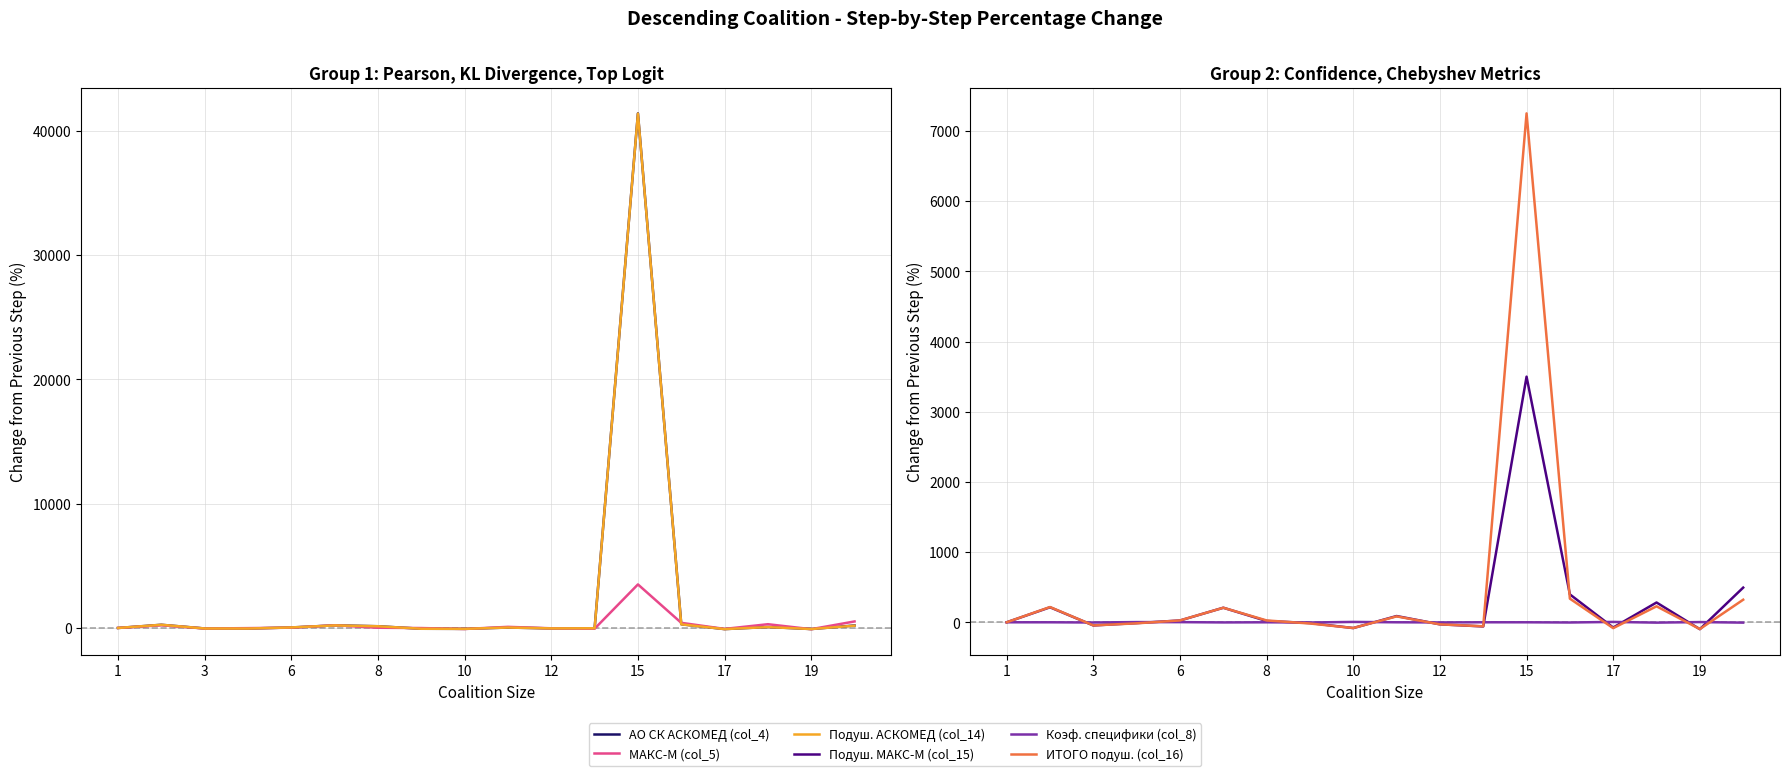

Reading left to right, transcribe all the data shown in this chart.

АО СК АСКОМЕД (col_4): 0.0	255.8	-41.1	-49.0	39.5	209.3	137.8	-63.4	-72.1	33.2	-34.8	-22.9	41387.9	300.6	-91.8	78.1	-86.2	198.2
МАКС-М (col_5): 0.0	213.9	-43.1	-13.8	22.9	213.3	18.5	-8.0	-83.1	88.7	-27.6	-59.2	3501.4	412.7	-76.3	301.2	-98.3	524.2
Подуш. АСКОМЕД (col_14): 0.0	255.7	-42.8	-47.5	42.5	203.4	137.5	-64.5	-70.7	33.3	-36.1	-22.9	41371.4	288.7	-91.4	69.5	-85.8	183.8
Подуш. МАКС-М (col_15): 0.0	213.9	-44.7	-11.4	25.5	207.3	18.4	-10.7	-82.3	88.8	-29.1	-59.2	3500.0	397.5	-75.1	281.8	-98.3	493.9
Коэф. специфики (col_8): 0.0	-0.0	-2.9	2.9	2.1	-1.9	-0.1	-2.9	5.0	0.1	-2.0	0.1	-0.0	-3.0	5.1	-4.8	3.0	-4.8
ИТОГО подуш. (col_16): 0.0	217.3	-44.5	-14.8	26.5	207.0	26.1	-17.3	-81.7	84.2	-29.5	-57.2	7251.7	336.7	-83.2	227.7	-96.6	321.5